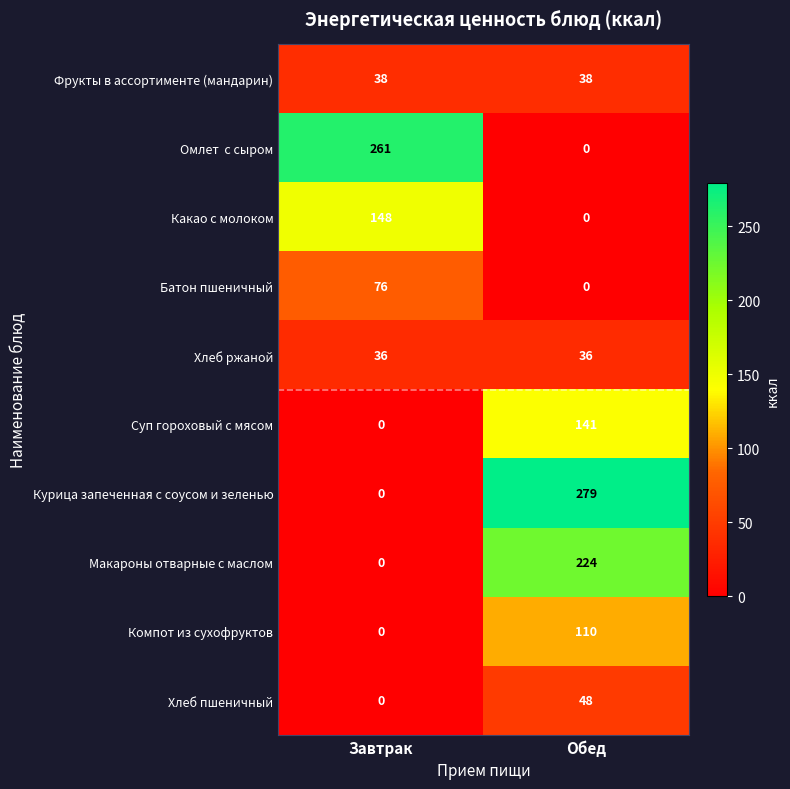

What is the difference between the Хлеб пшеничный values at Обед and Завтрак?

48